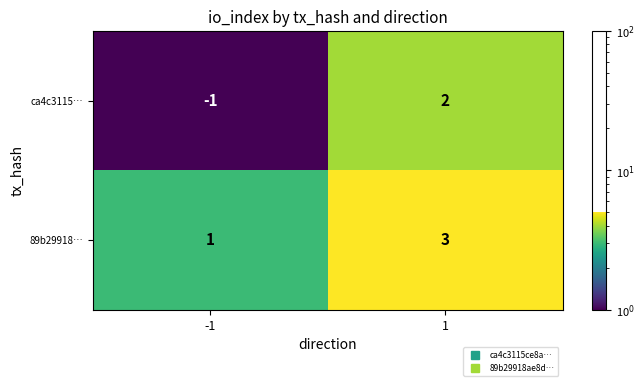

Is the value of ca4c3115… at -1 greater than the value of 89b29918… at -1?

No